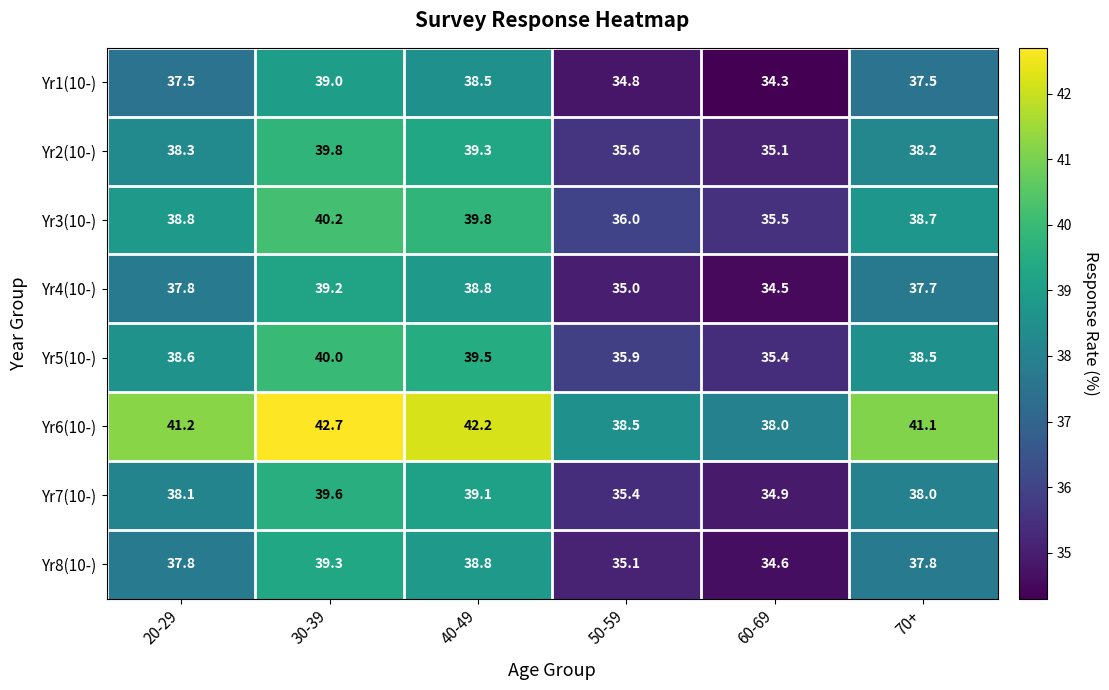

What is the sum of the Yr6(10-) values at 20-29 and 60-69?

79.2